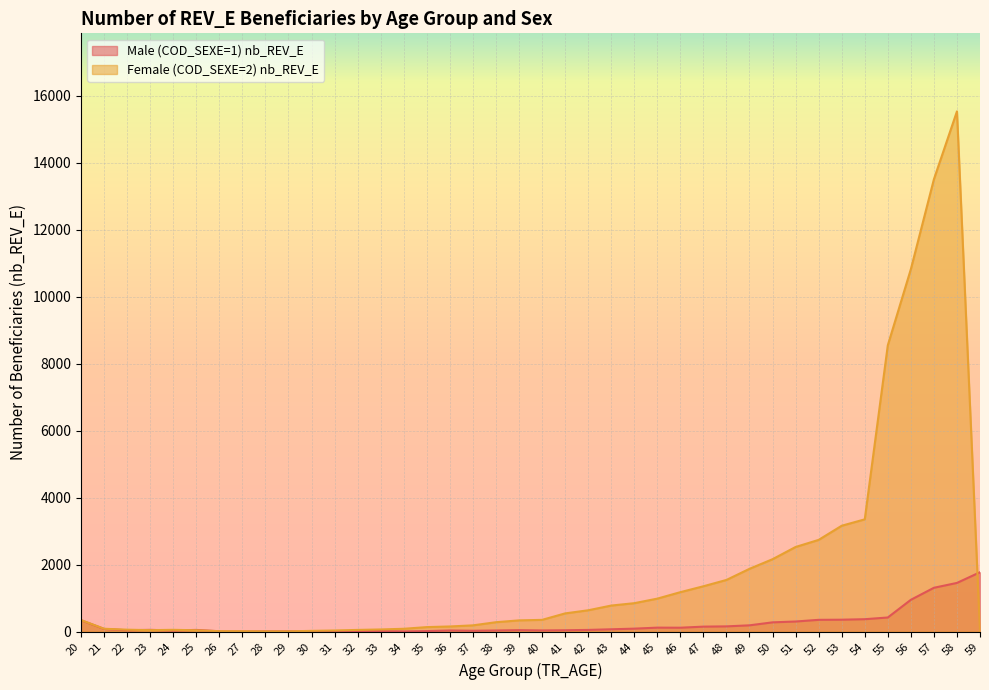

Reading left to right, extract all data points from this chart.

Male (COD_SEXE=1) nb_REV_E: 20=340	21=79	22=40	23=52	24=33	25=50	26=10	27=5	28=9	29=9	30=6	31=3	32=17	33=16	34=5	35=15	36=33	37=25	38=33	39=43	40=35	41=40	42=50	43=69	44=88	45=118	46=116	47=148	48=156	49=187	50=276	51=301	52=351	53=355	54=370	55=421	56=949	57=1308	58=1453	59=1772
Female (COD_SEXE=2) nb_REV_E: 20=344	21=85	22=57	23=43	24=53	25=39	26=12	27=11	28=6	29=6	30=22	31=33	32=50	33=64	34=84	35=134	36=153	37=186	38=280	39=335	40=350	41=543	42=636	43=777	44=848	45=984	46=1177	47=1353	48=1542	49=1874	50=2161	51=2526	52=2738	53=3160	54=3351	55=8547	56=10819	57=13503	58=15531	59=0